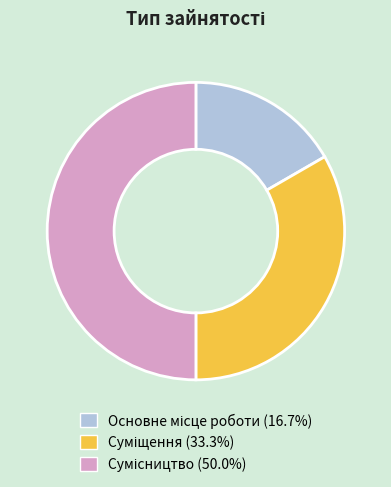

How many slices are in this pie chart?

3